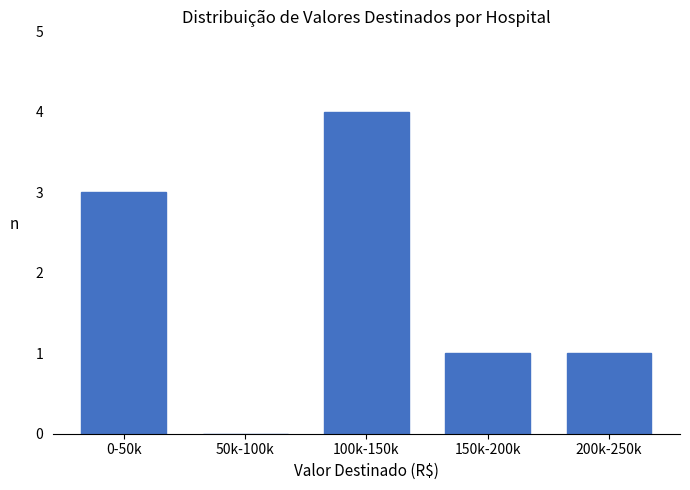

Reading left to right, transcribe all the data shown in this chart.

0-50k=3	50k-100k=0	100k-150k=4	150k-200k=1	200k-250k=1